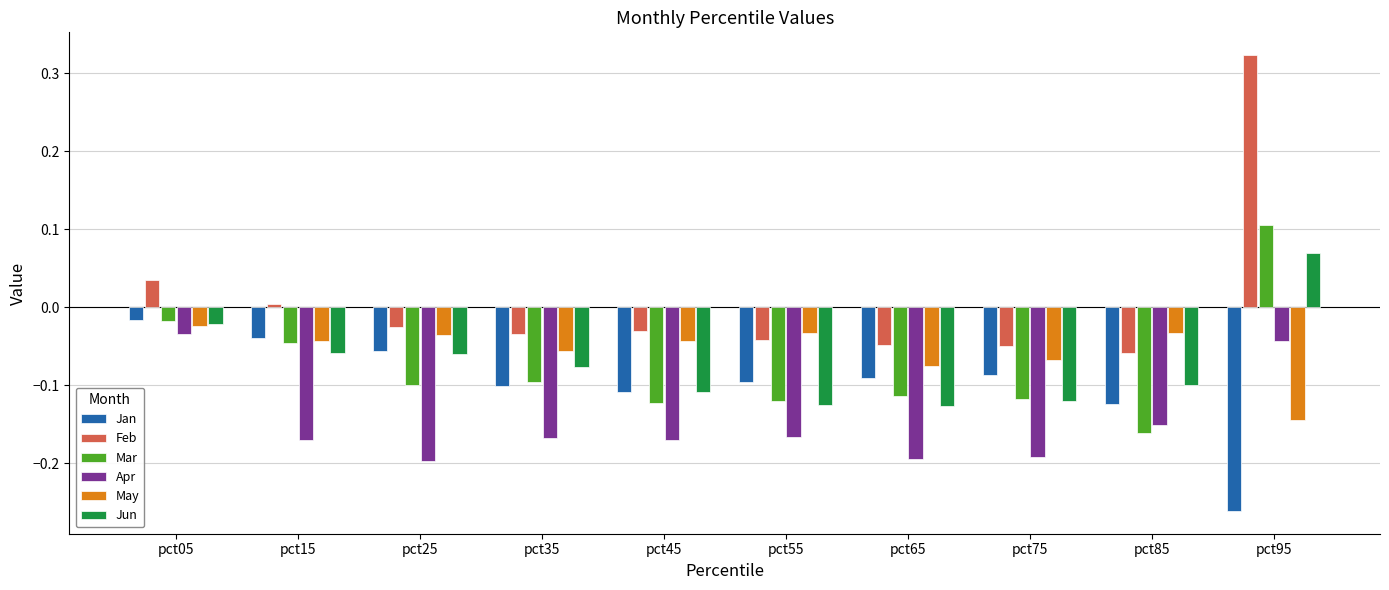

True or false: Jan has a value of -0.0 at pct45.

False